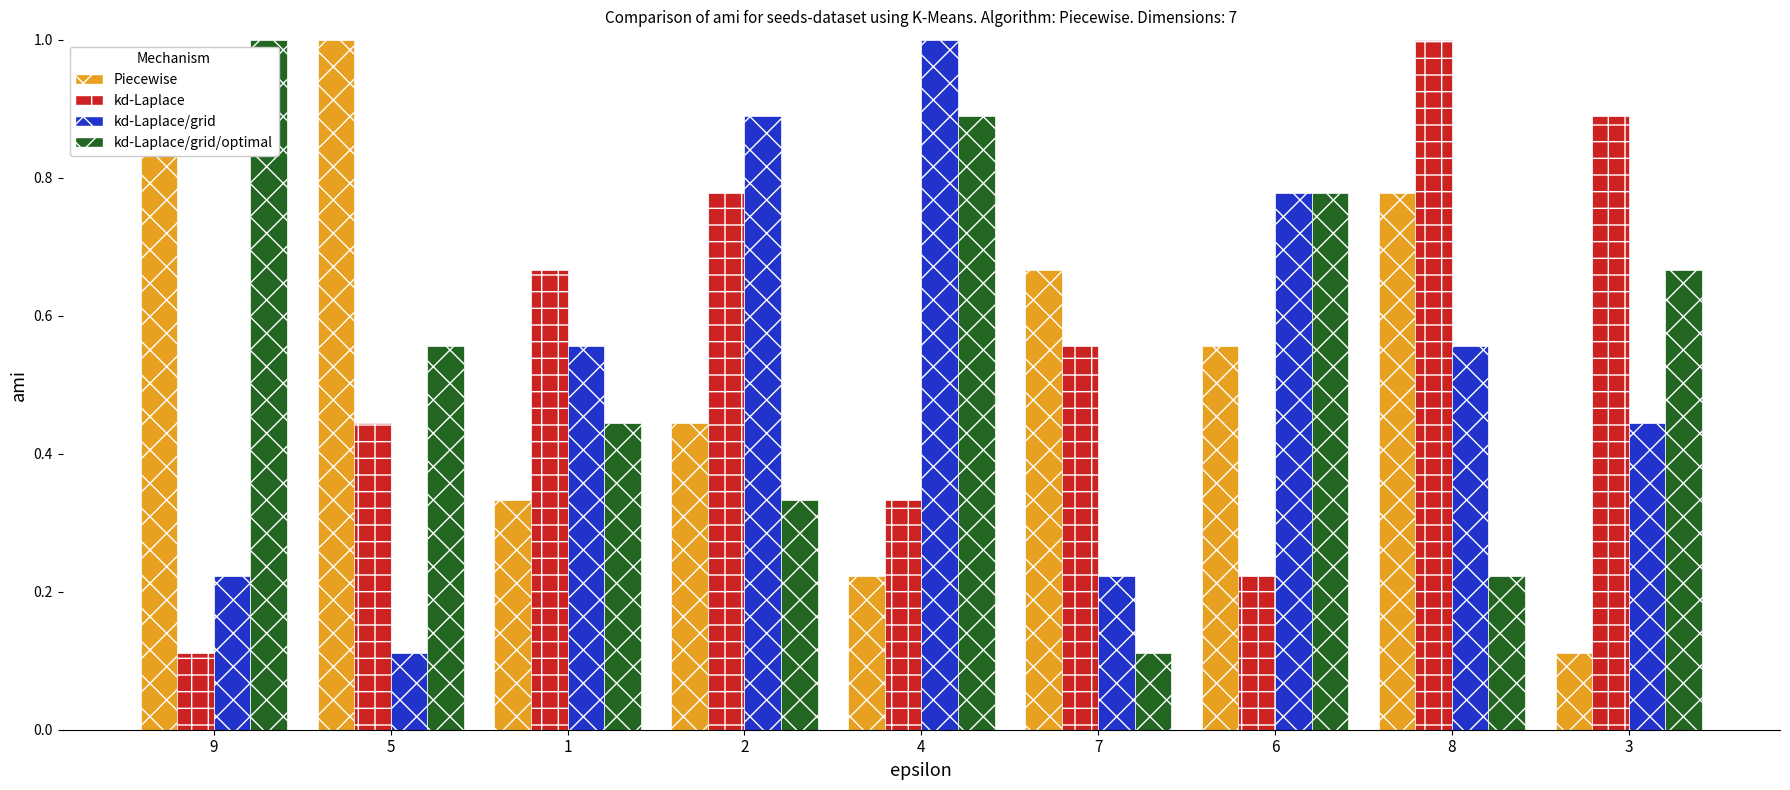

True or false: Piecewise has a value of 0.9 at 6.

False